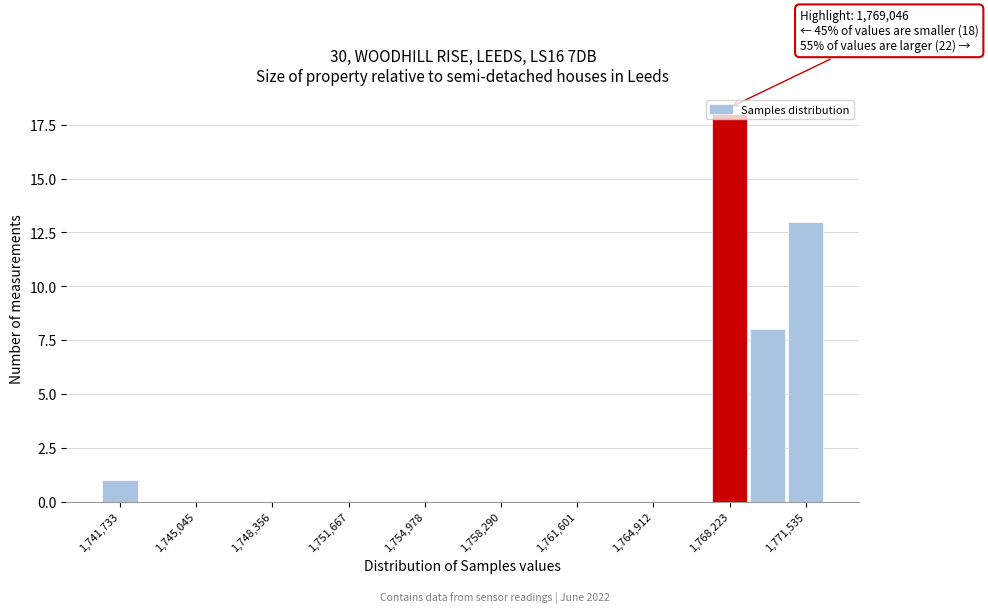

Read against the x-axis, roughly where is the centre of the tallest bar?

1768000